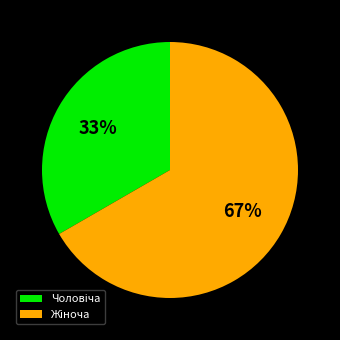

Is there any slice that represents more than half of the pie?

Yes